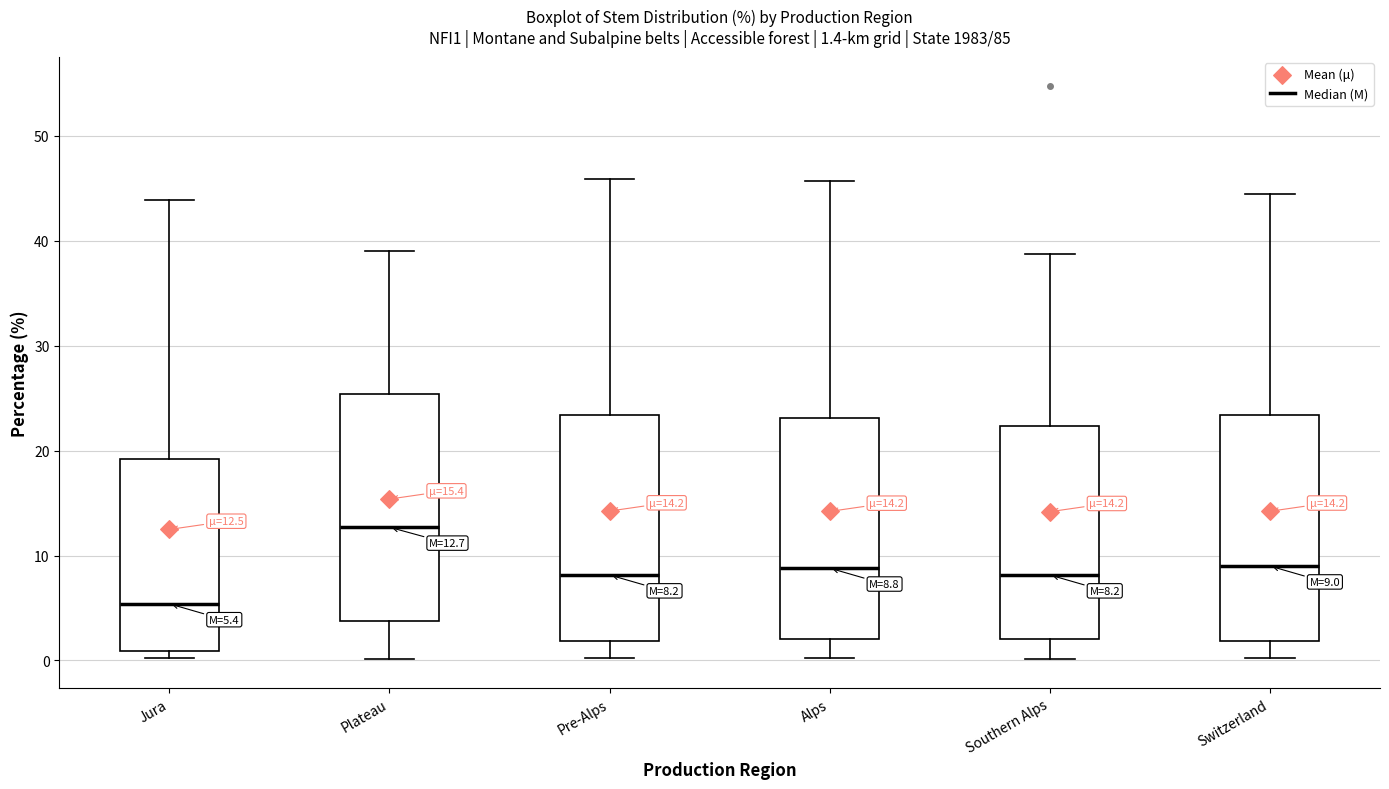

Which box's median line is the lowest?

Jura